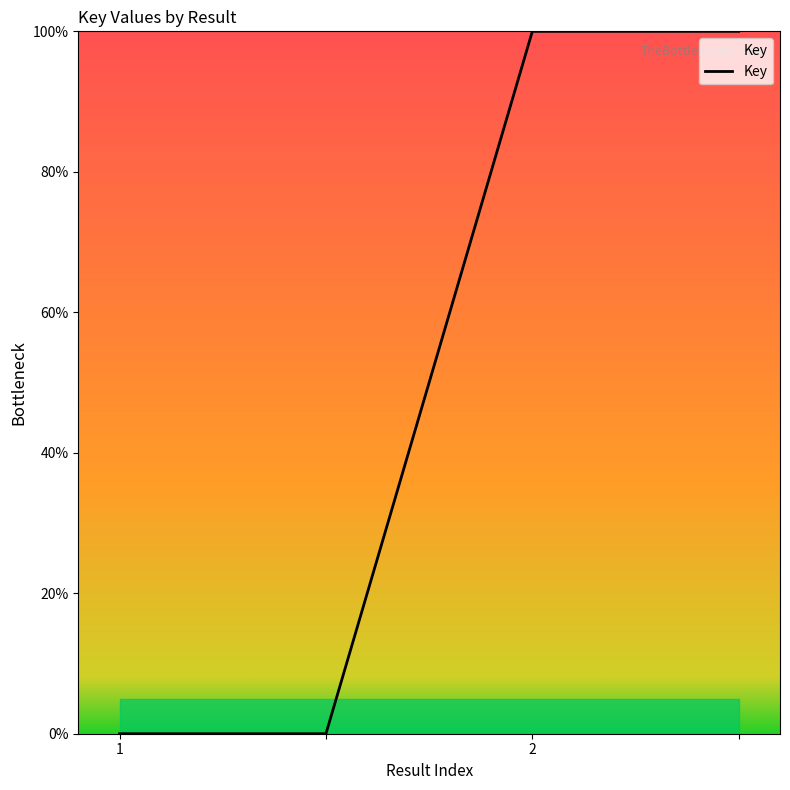

What is the difference between the second highest and second lowest values?

100